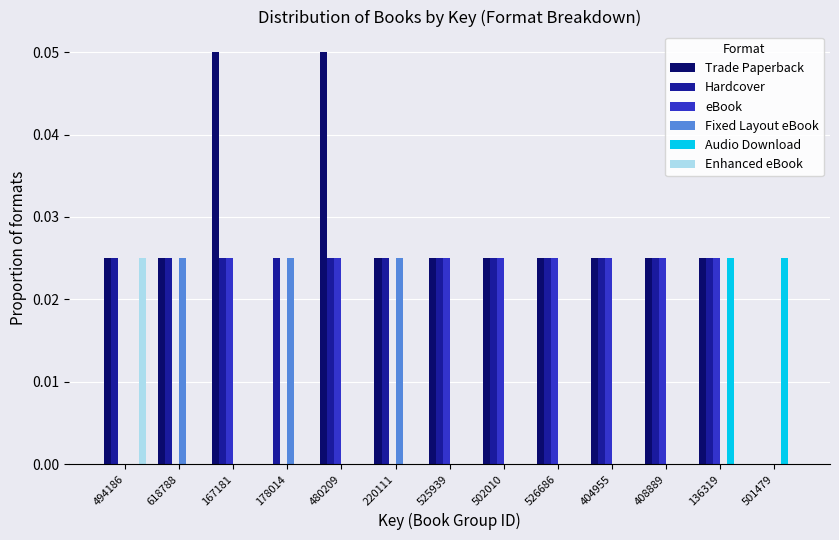

The Enhanced eBook series shows 0.0 at 404955. True or false?

True